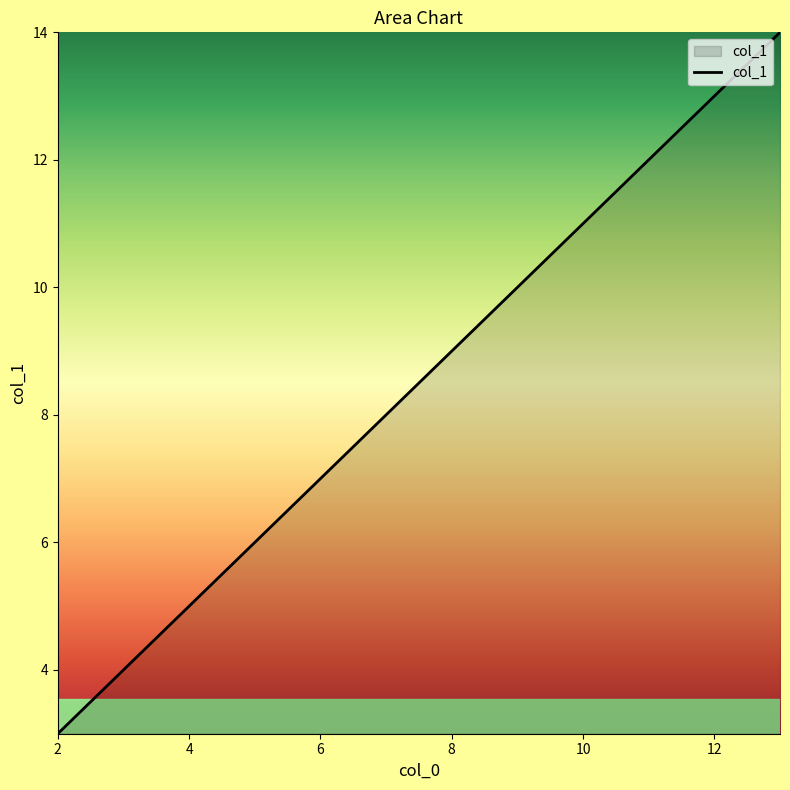

Does the chart display data point markers on the line(s)?

No